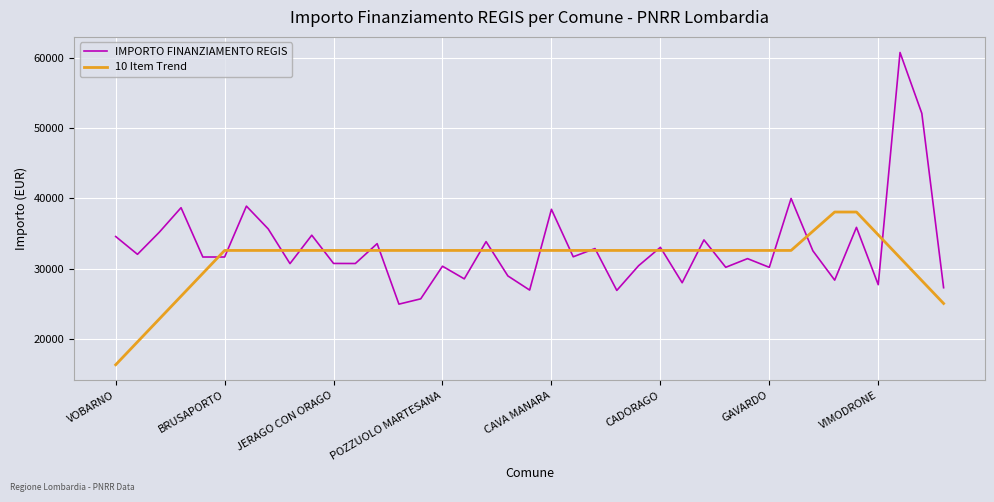

What is the highest value of the IMPORTO FINANZIAMENTO REGIS series?

60801.5